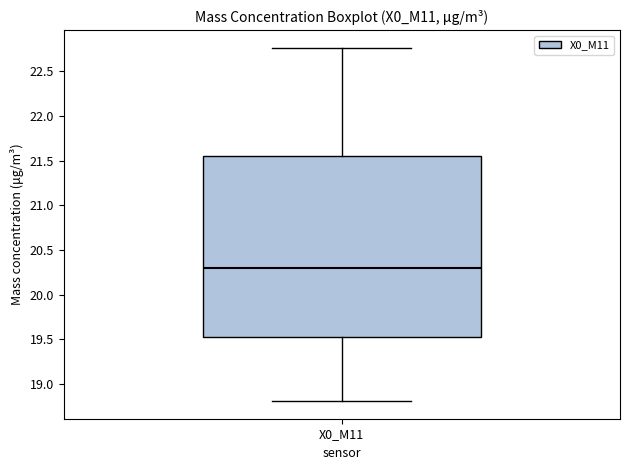

Transcribe this box plot: give where the median line is, the range the box spans, and where the two whiskers end, as read against the y-axis. The values are not printed on the chart, so give them approximately, as read against the axis.

median 20.30, box 19.50 to 21.55, whiskers 18.80 to 22.75